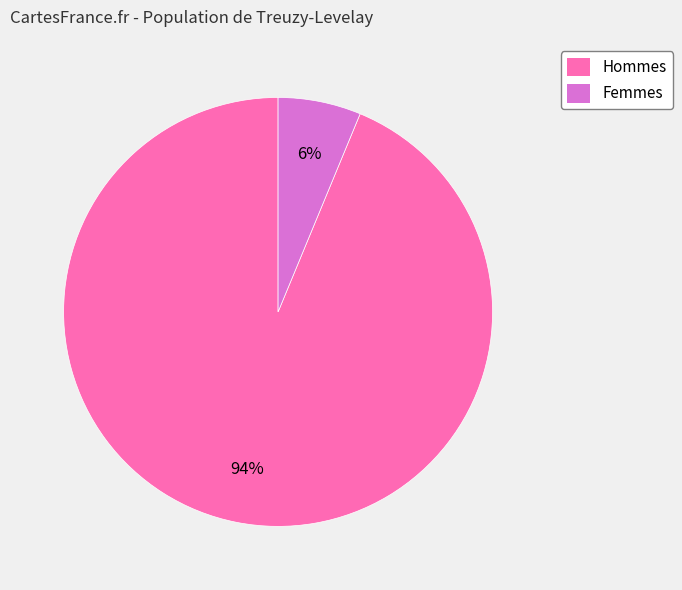

Which category has the smallest portion of the pie?

Femmes